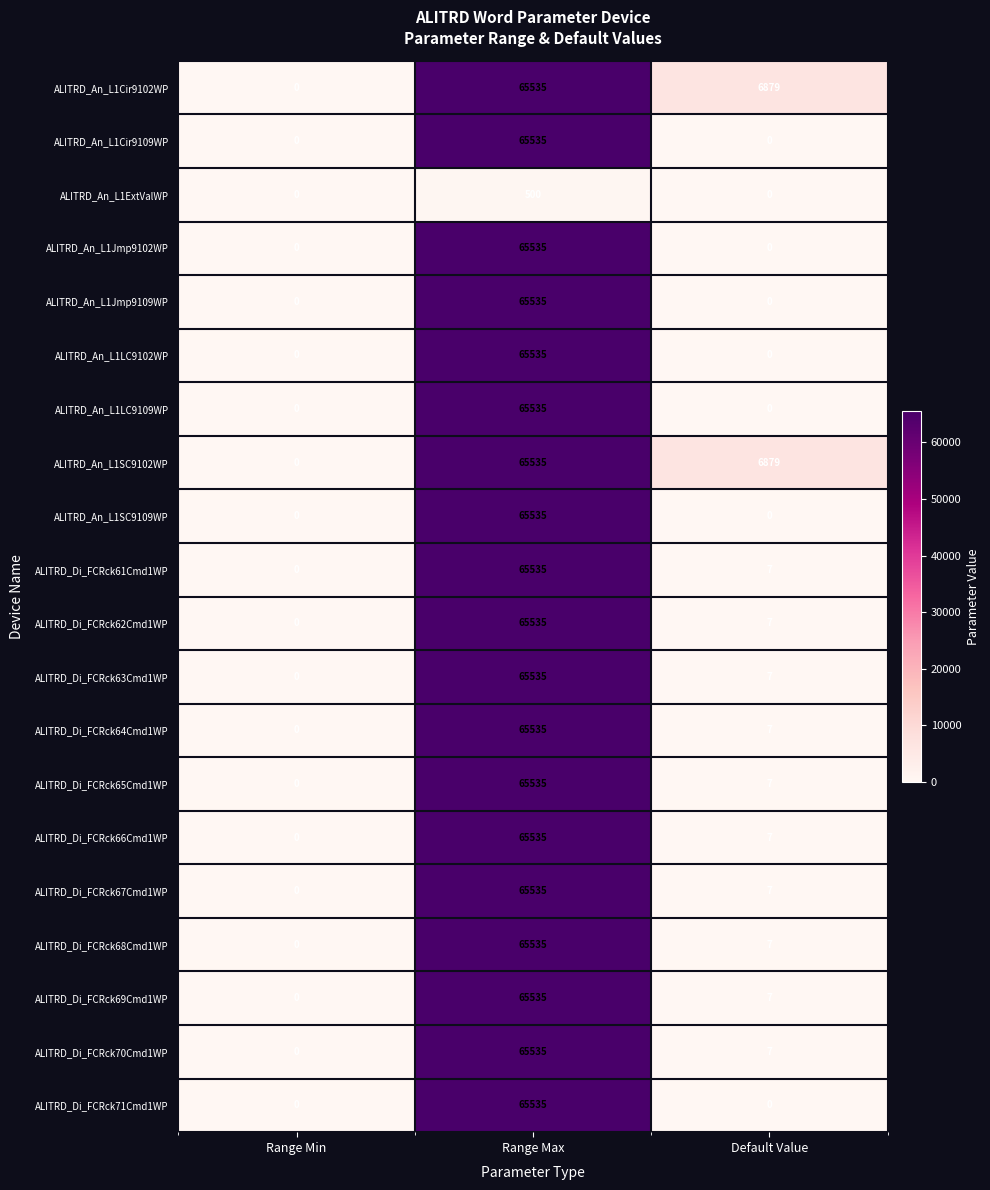

Is the value of ALITRD_An_L1SC9102WP at Range Max greater than the value of ALITRD_An_L1Cir9109WP at Default Value?

Yes